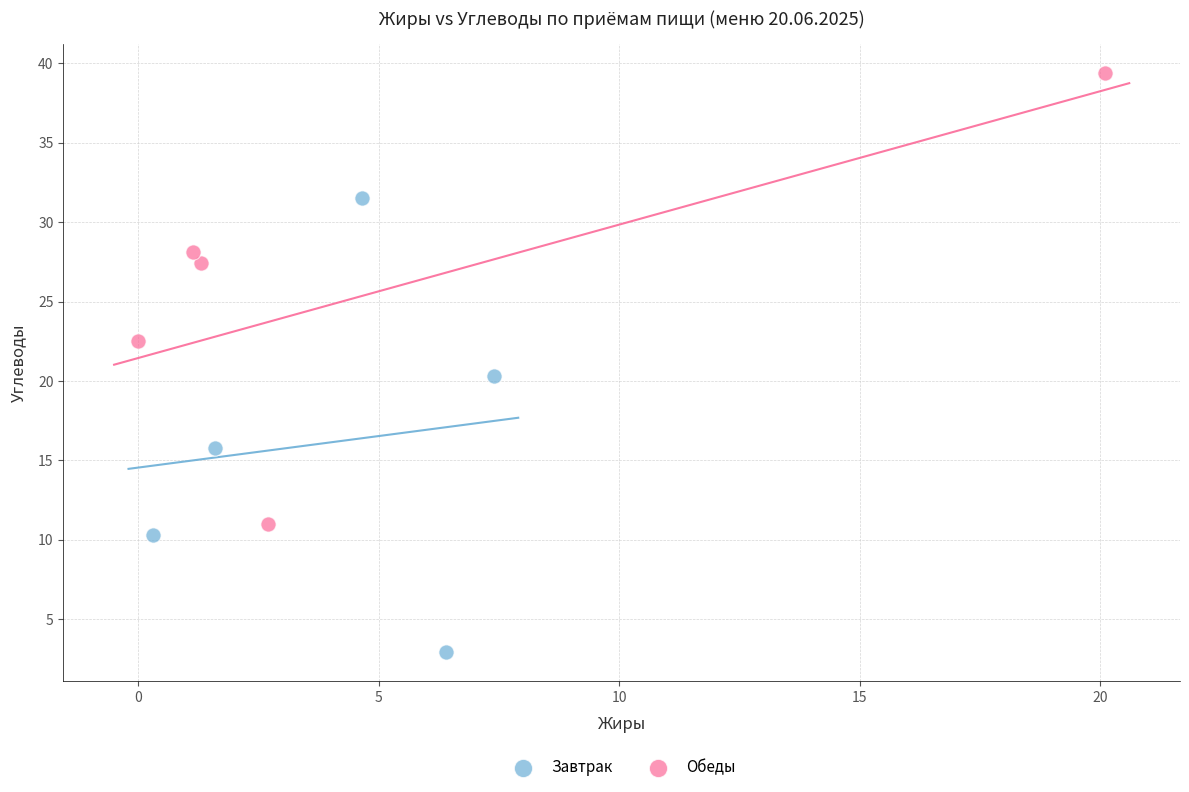

Which series contains the lowest Y value?

Завтрак